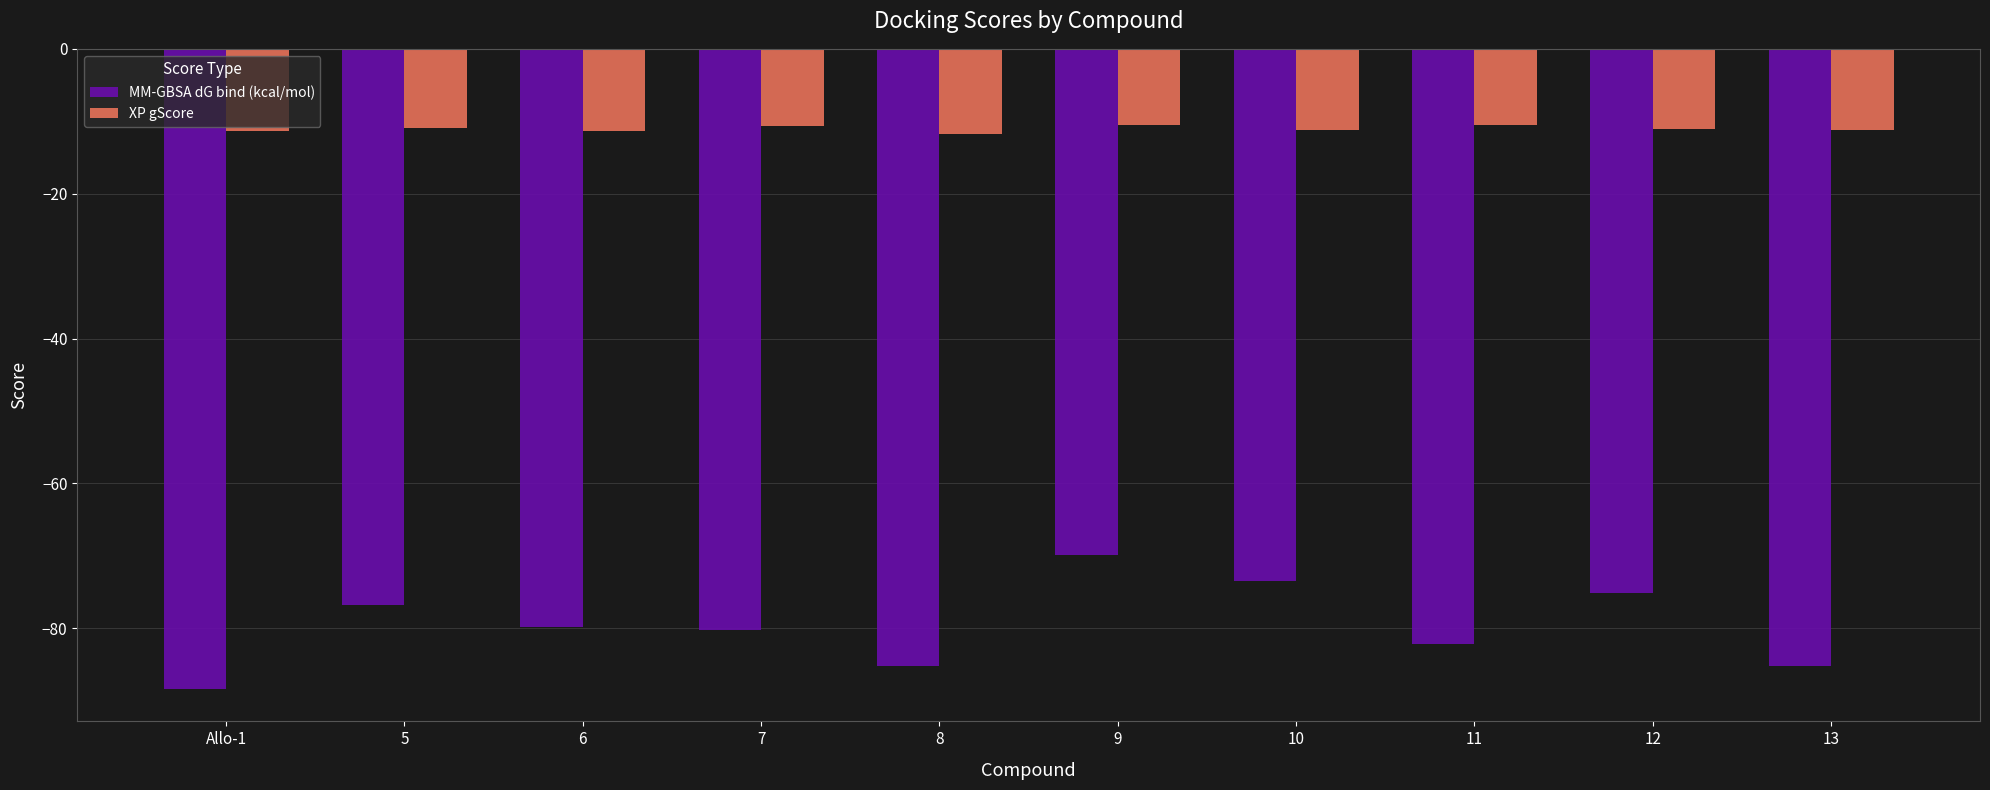

Which series has the largest total across all categories?

XP gScore